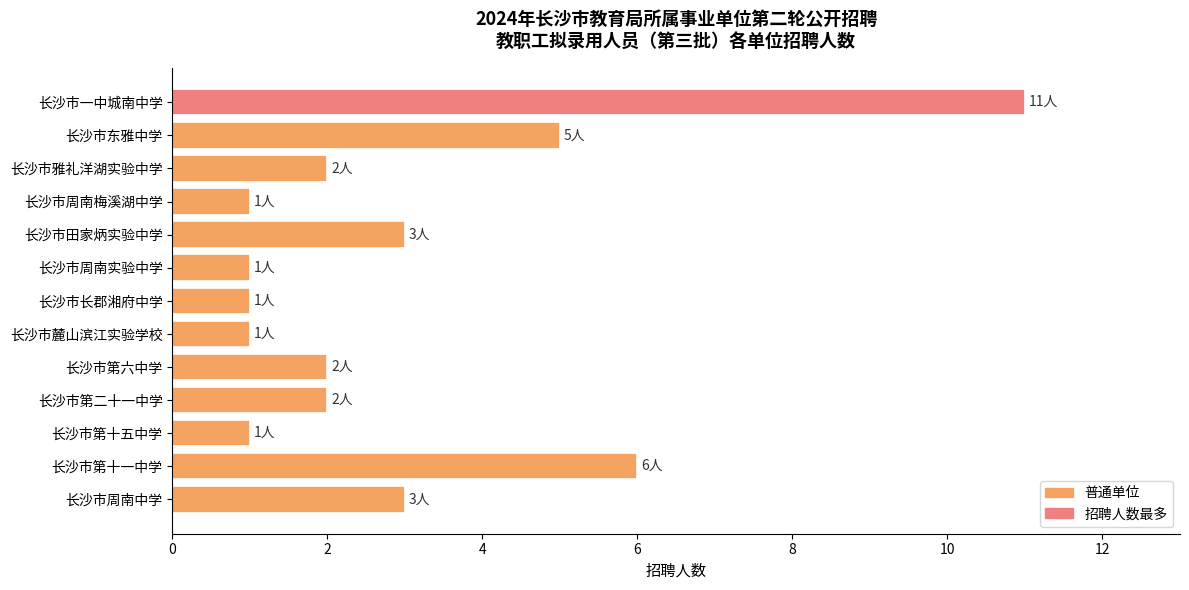

What is the smallest value displayed?

1